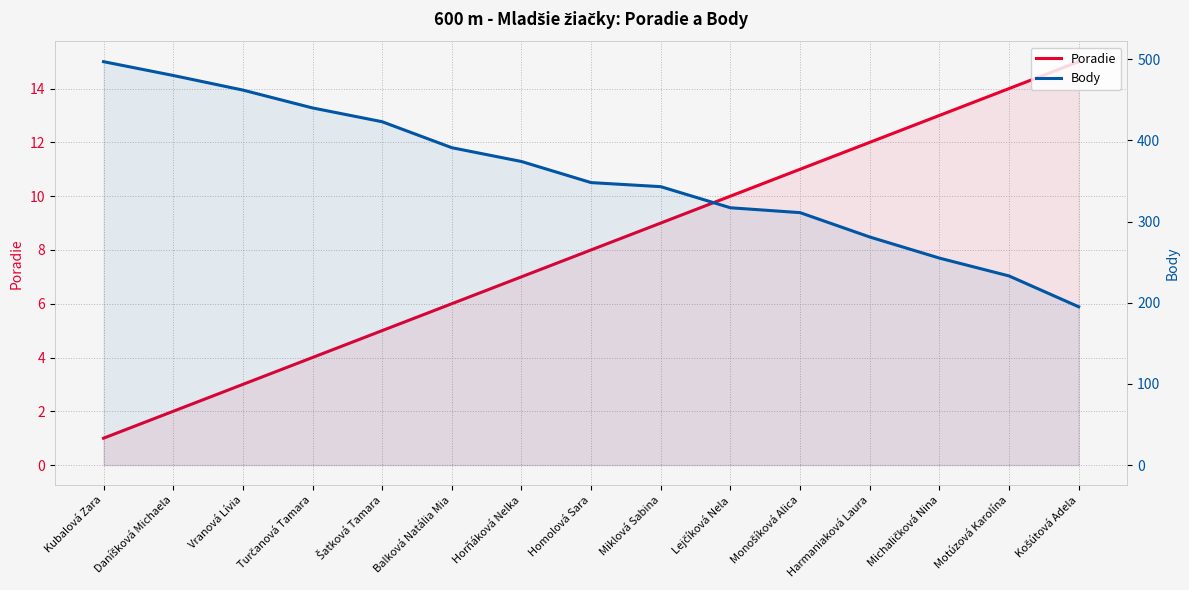

Which series changed the most between Vranová Lívia and Harmaniaková Laura?

Body